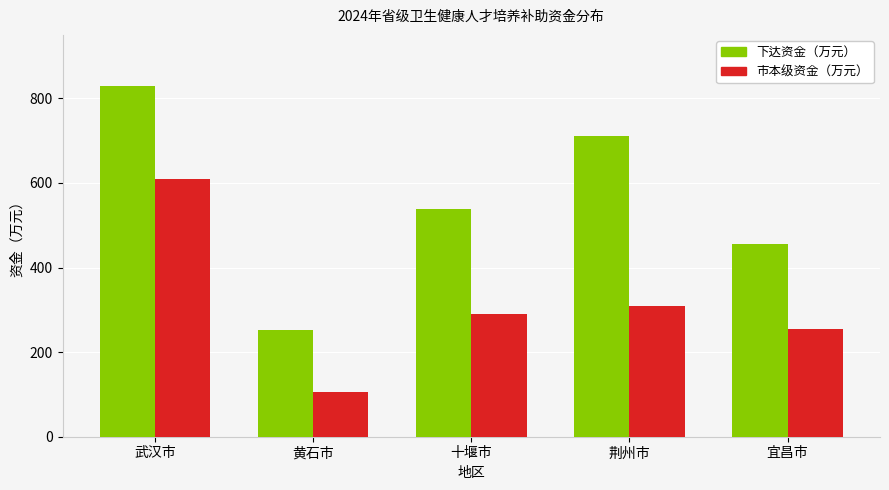

How many data points does each series have?

5